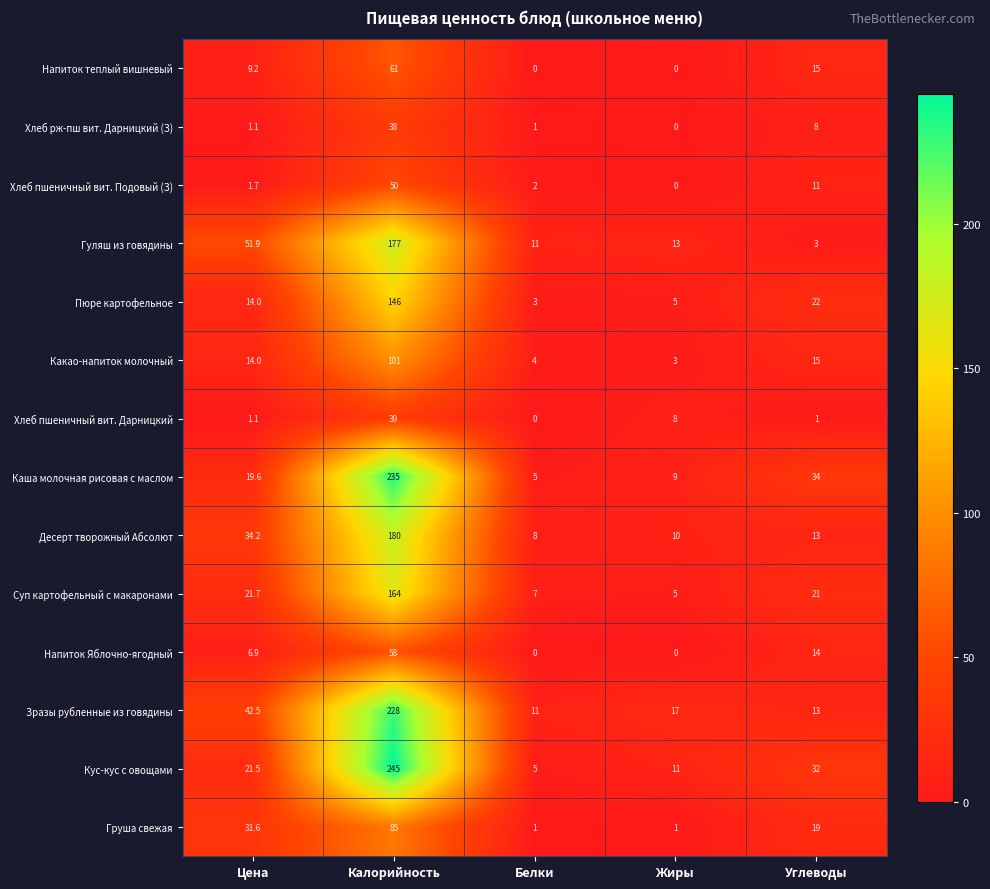

Is the value of Хлеб пшеничный вит. Дарницкий at Белки greater than the value of Суп картофельный с макаронами at Углеводы?

No